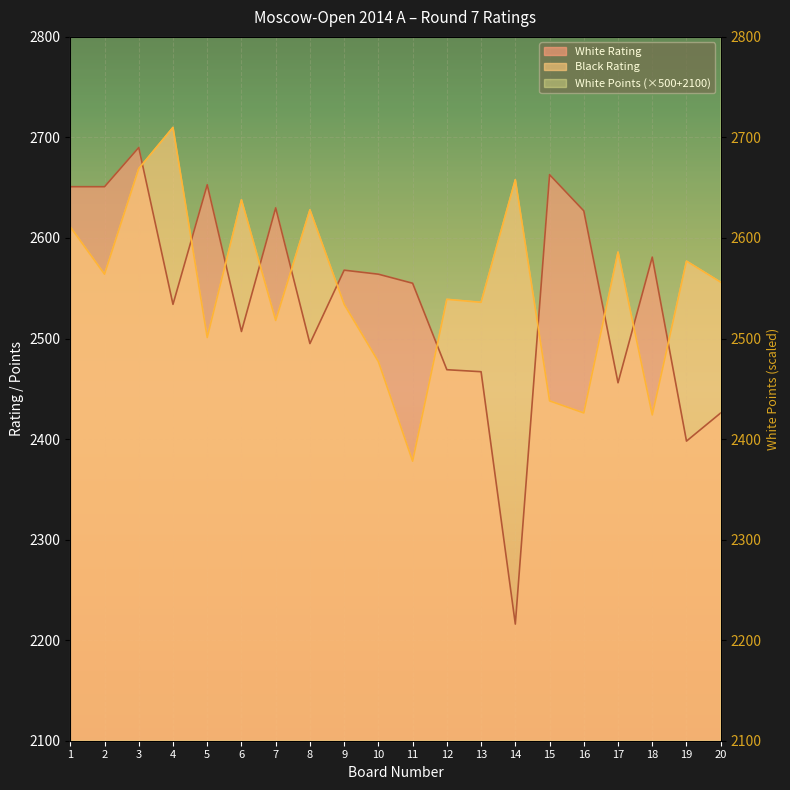

At which category is the sum across all series the highest?

1